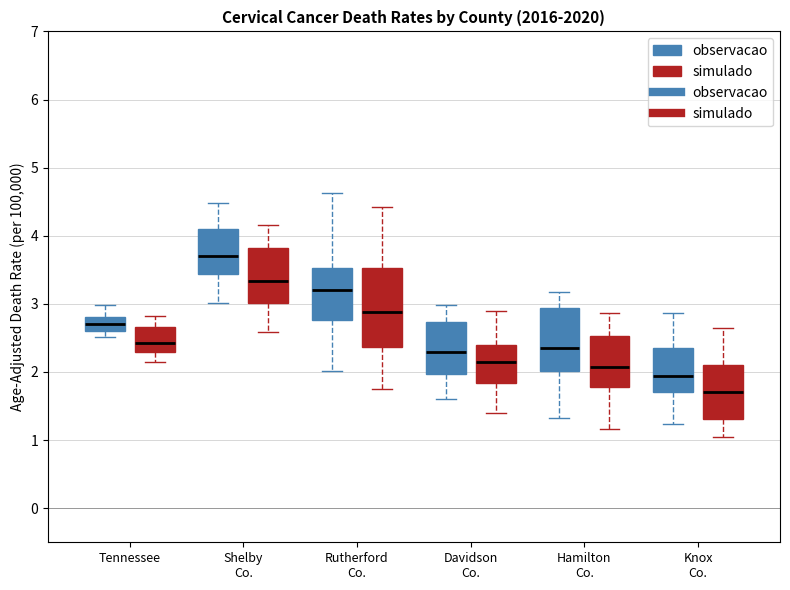

Reading left to right, transcribe this box plot: for each box, give where its median line is, the range the box spans, and where its two whiskers end, as read against the y-axis. The values are not printed on the chart, so give them approximately, as read against the axis.

Tennessee (observacao): median 2.7, box 2.6 to 2.8, whiskers 2.5 to 3.0
Tennessee (simulado): median 2.4, box 2.3 to 2.7, whiskers 2.1 to 2.8
Shelby Co. (observacao): median 3.7, box 3.4 to 4.1, whiskers 3.0 to 4.5
Shelby Co. (simulado): median 3.3, box 3.0 to 3.8, whiskers 2.6 to 4.2
Rutherford Co. (observacao): median 3.2, box 2.8 to 3.5, whiskers 2.0 to 4.6
Rutherford Co. (simulado): median 2.9, box 2.4 to 3.5, whiskers 1.7 to 4.4
Davidson Co. (observacao): median 2.3, box 2.0 to 2.7, whiskers 1.6 to 3.0
Davidson Co. (simulado): median 2.1, box 1.8 to 2.4, whiskers 1.4 to 2.9
Hamilton Co. (observacao): median 2.4, box 2.0 to 2.9, whiskers 1.3 to 3.2
Hamilton Co. (simulado): median 2.1, box 1.8 to 2.5, whiskers 1.2 to 2.9
Knox Co. (observacao): median 1.9, box 1.7 to 2.4, whiskers 1.2 to 2.9
Knox Co. (simulado): median 1.7, box 1.3 to 2.1, whiskers 1.0 to 2.7